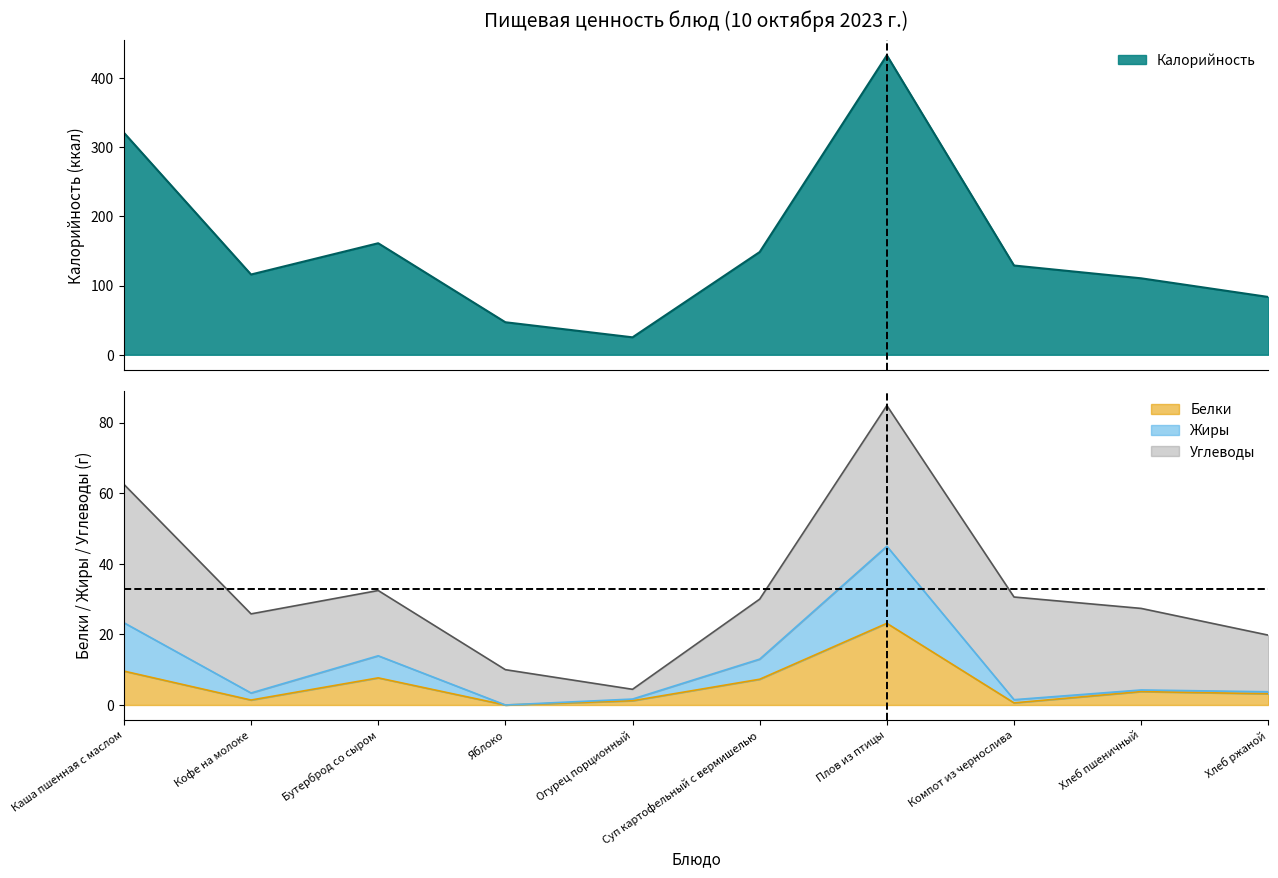

True or false: Белки and Жиры cross at least once.

False